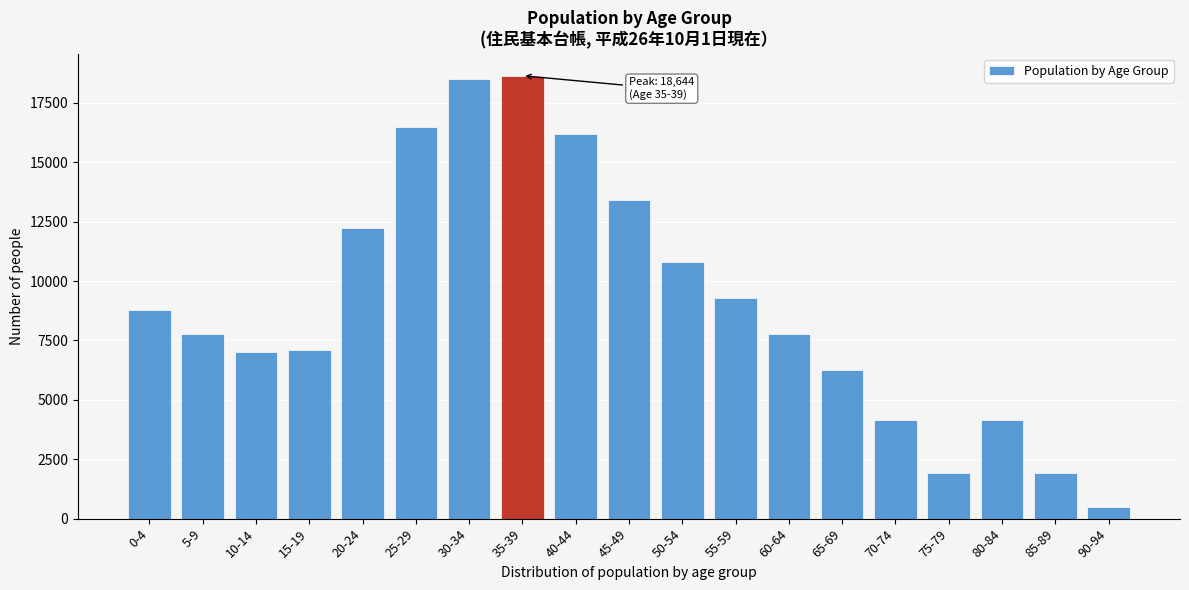

What is the approximate value at 70-74?

4133